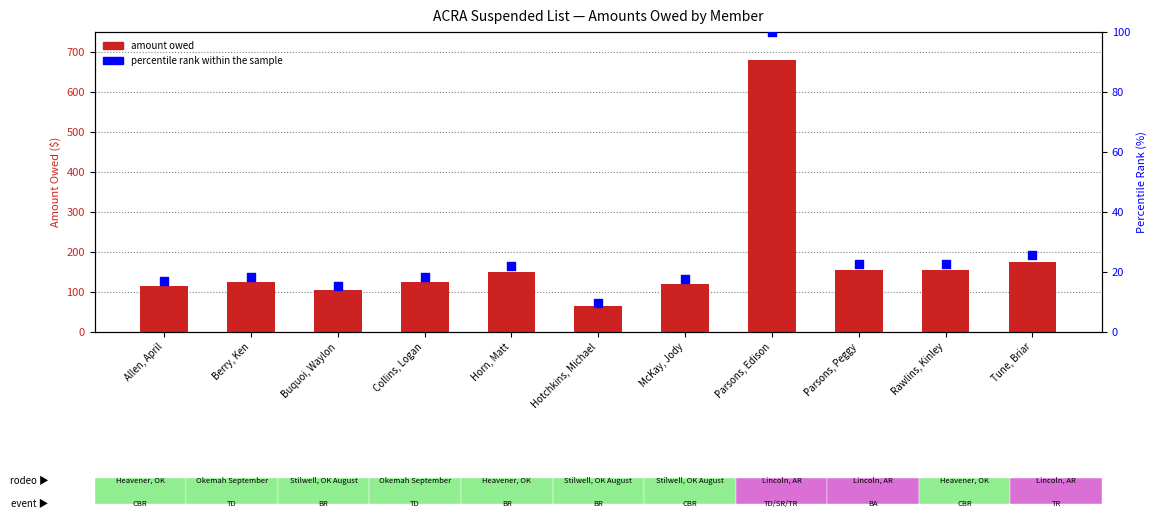

Which series has the widest spread of Y values?

amount owed